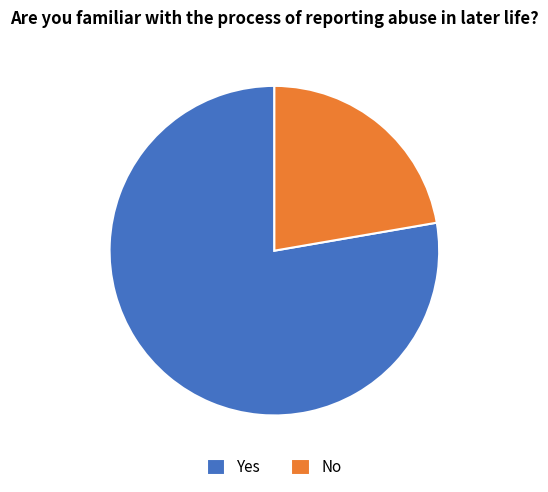

The No slice represents 22% of the pie. True or false?

True